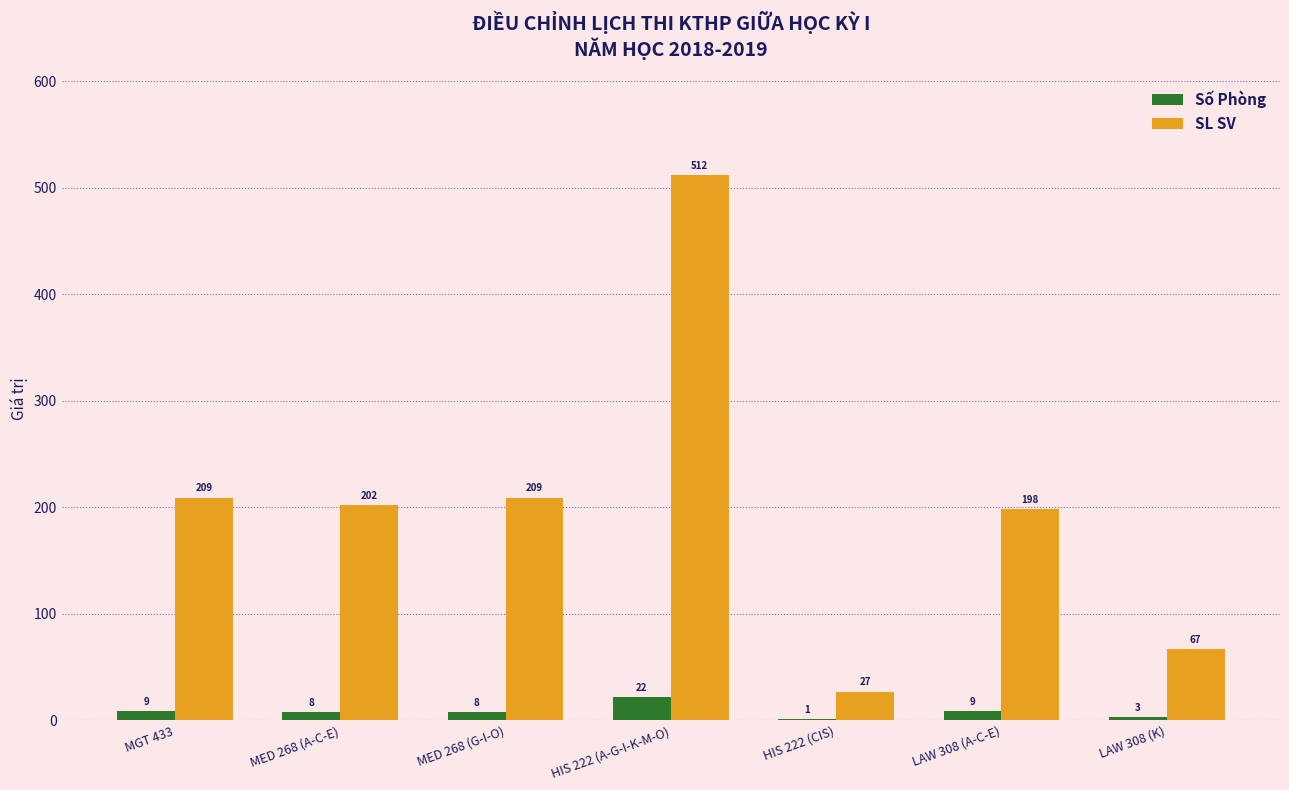

What is the greatest value displayed?

512